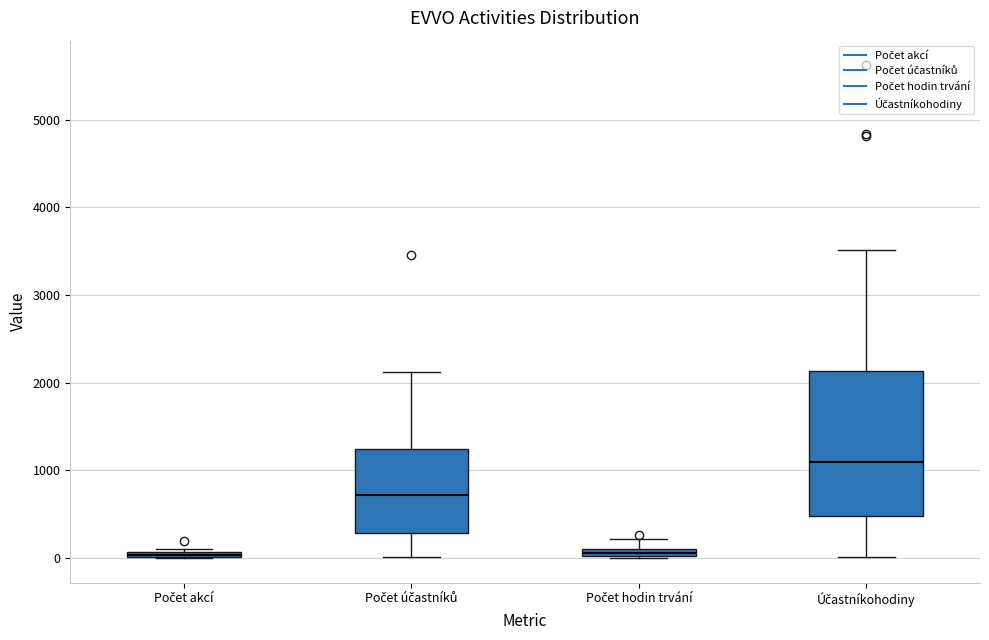

Comparing the boxes themselves (not the whiskers), which one is the tallest?

Účastníkohodiny